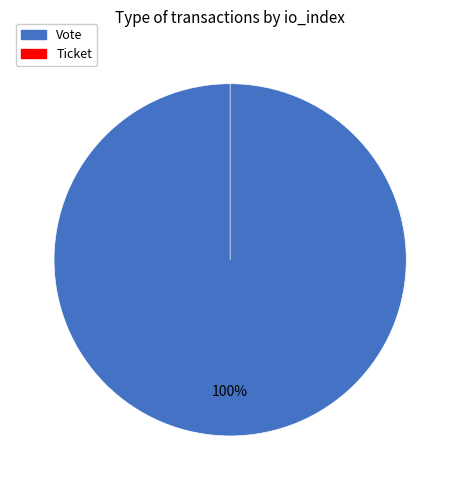

Rank the categories by value from highest to lowest.

Vote, Ticket